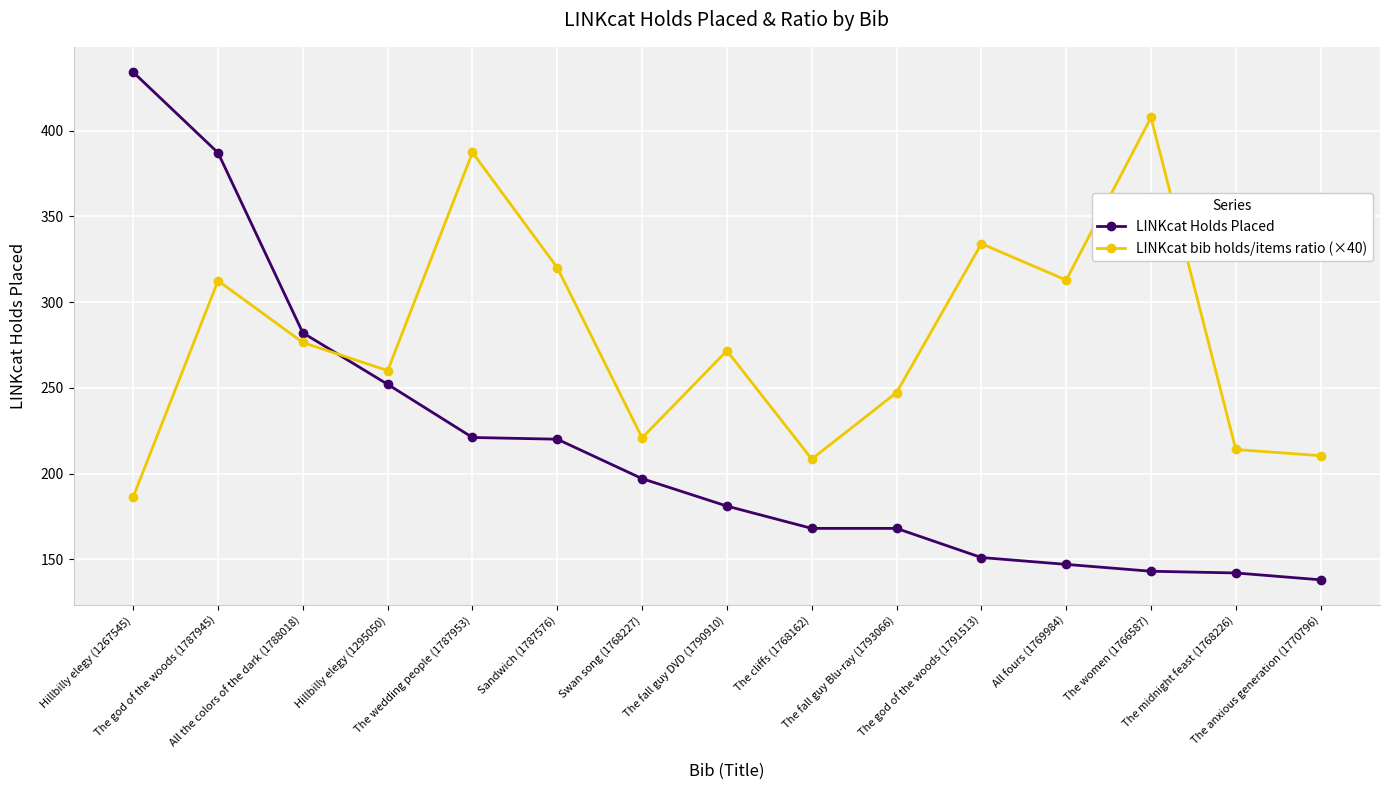

True or false: LINKcat Holds Placed has a value of 164.0 at The god of the woods (1787945).

False